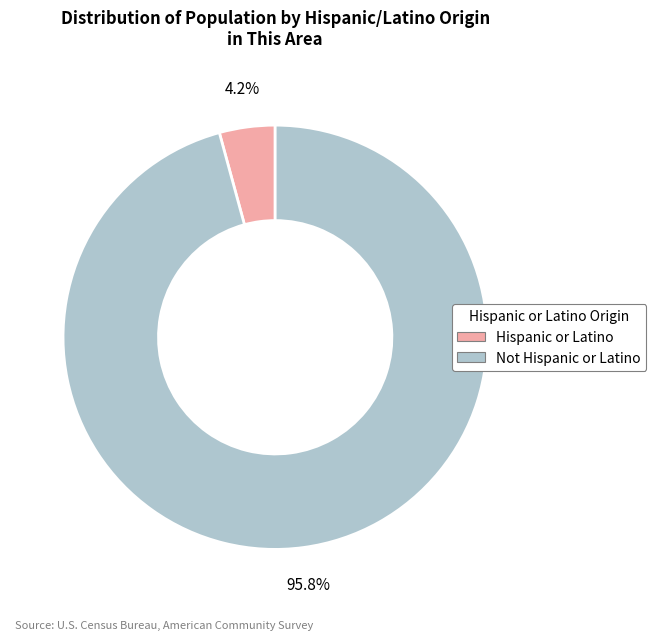

Count the number of slices in the pie.

2